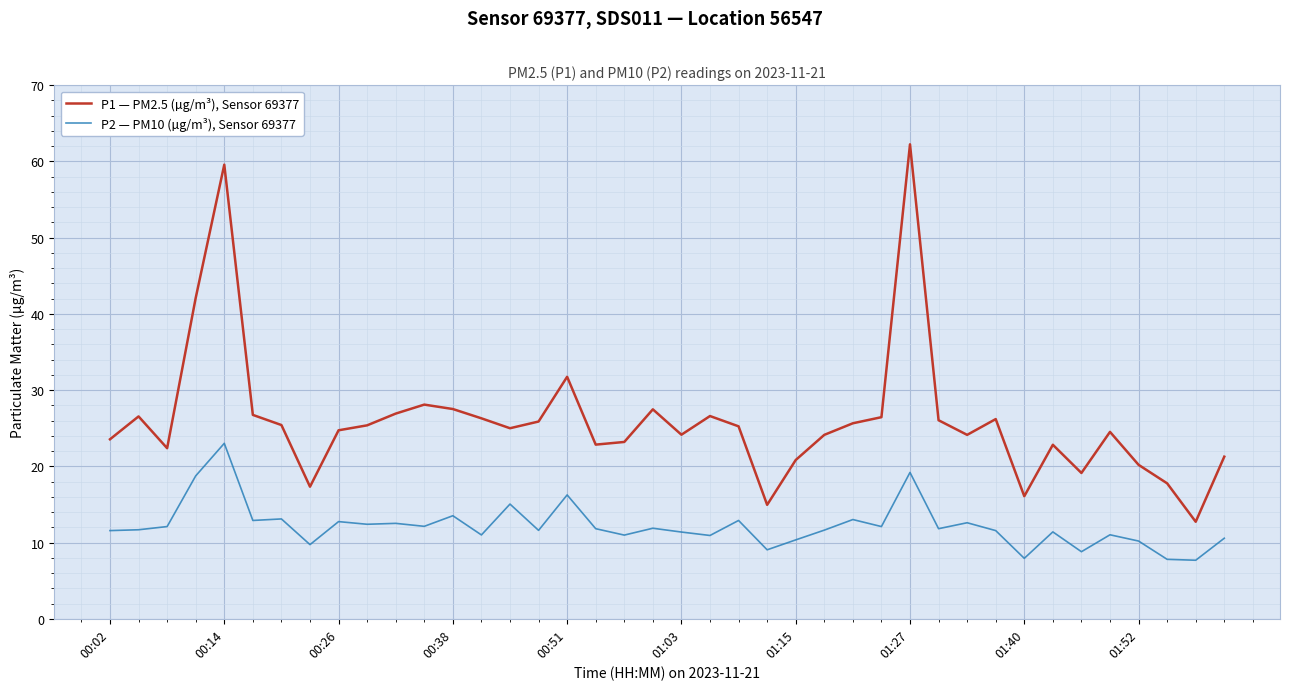

Which series has the largest total across all categories?

P1 — PM2.5 (µg/m³), Sensor 69377